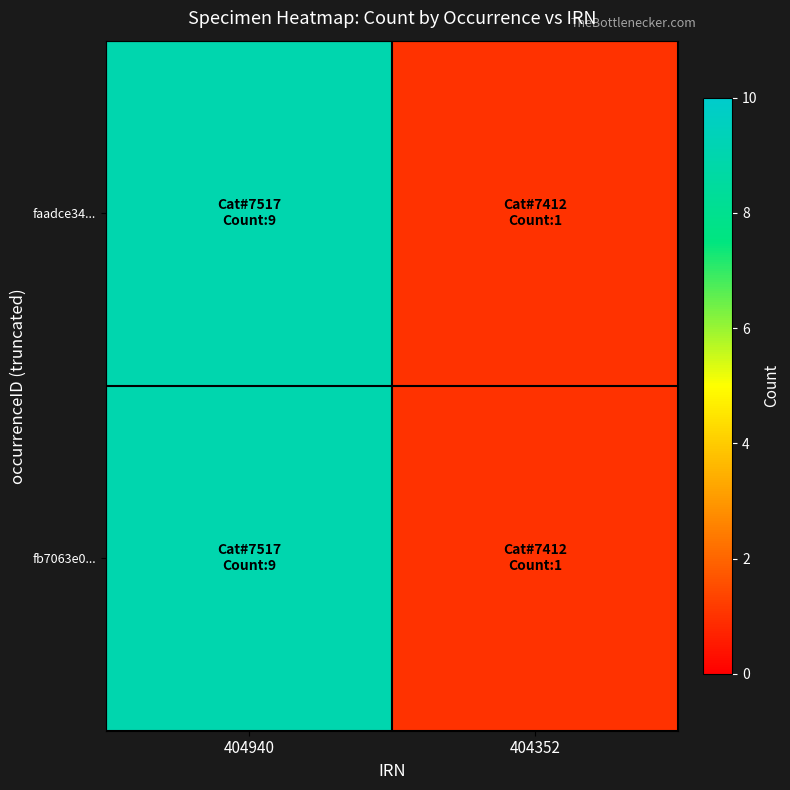

Reading left to right, what are all the values shown in this chart?

faadce34...: 404940=9	404352=1
fb7063e0...: 404940=9	404352=1